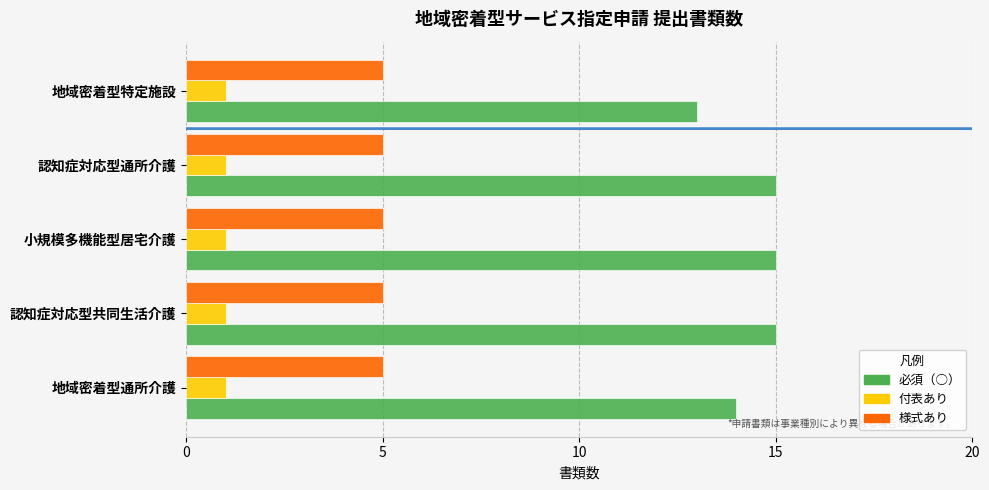

Which series has the widest spread of values?

必須（○）